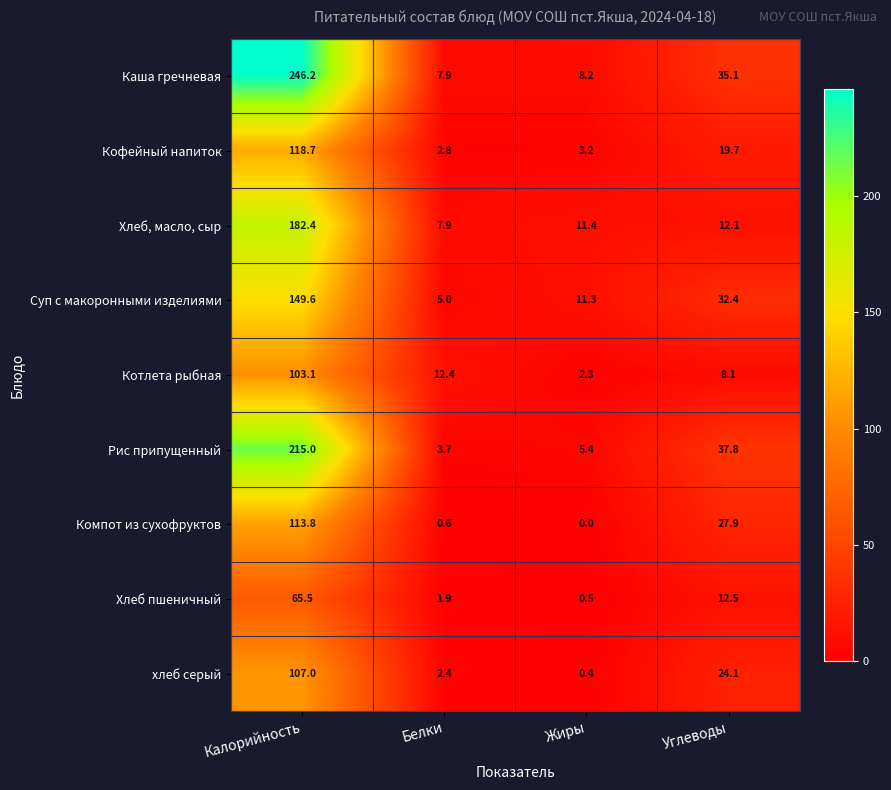

Which series has the widest spread of values?

Каша гречневая